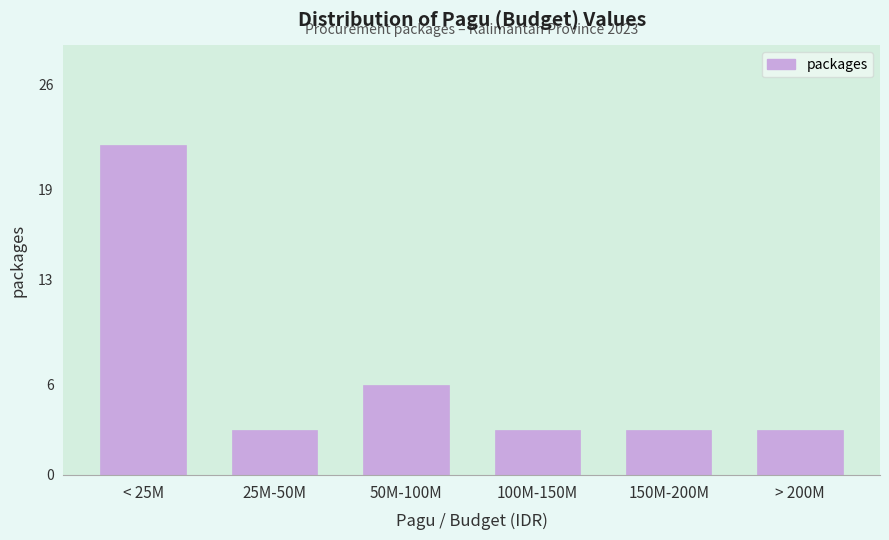

Reading left to right, transcribe all the data shown in this chart.

< 25M=22	25M-50M=3	50M-100M=6	100M-150M=3	150M-200M=3	> 200M=3